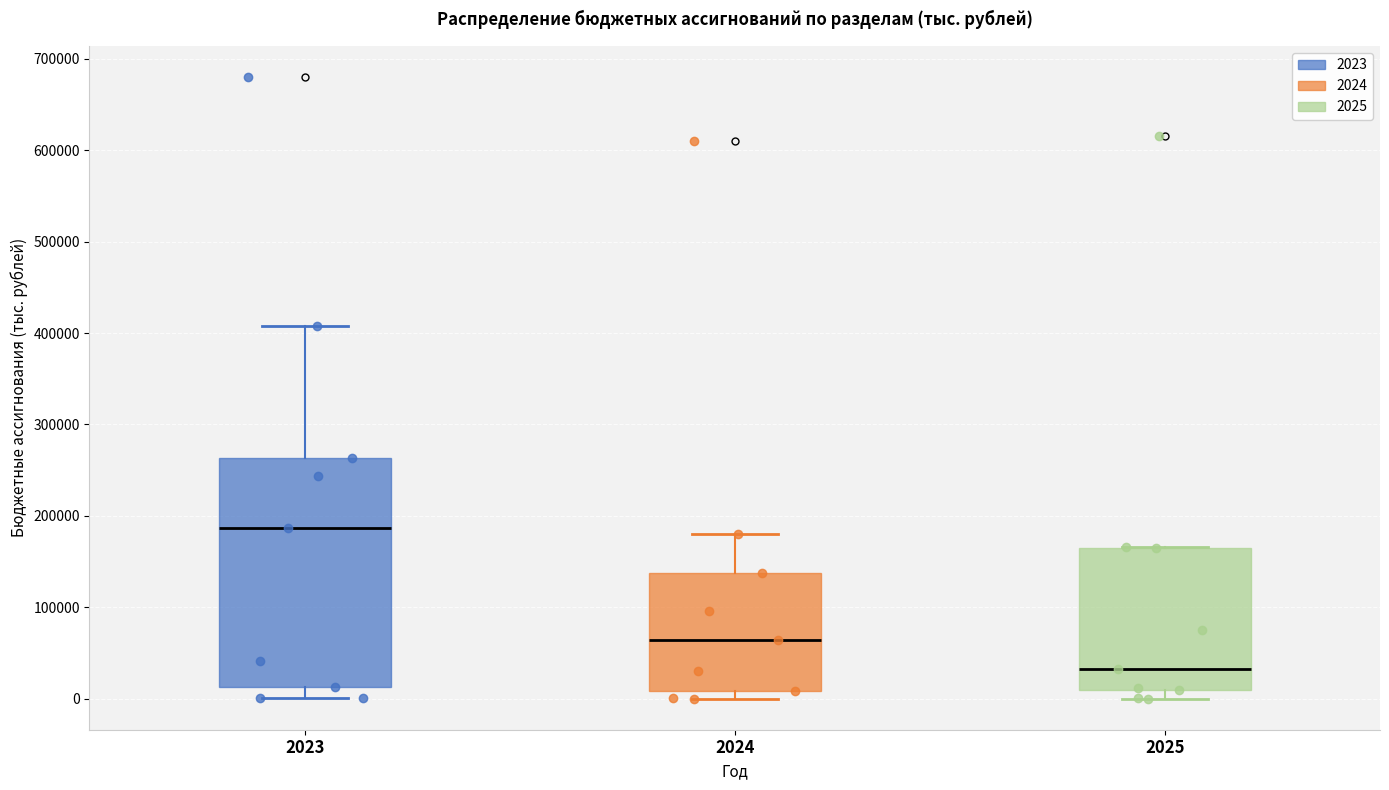

Which box's median line is the lowest?

2025